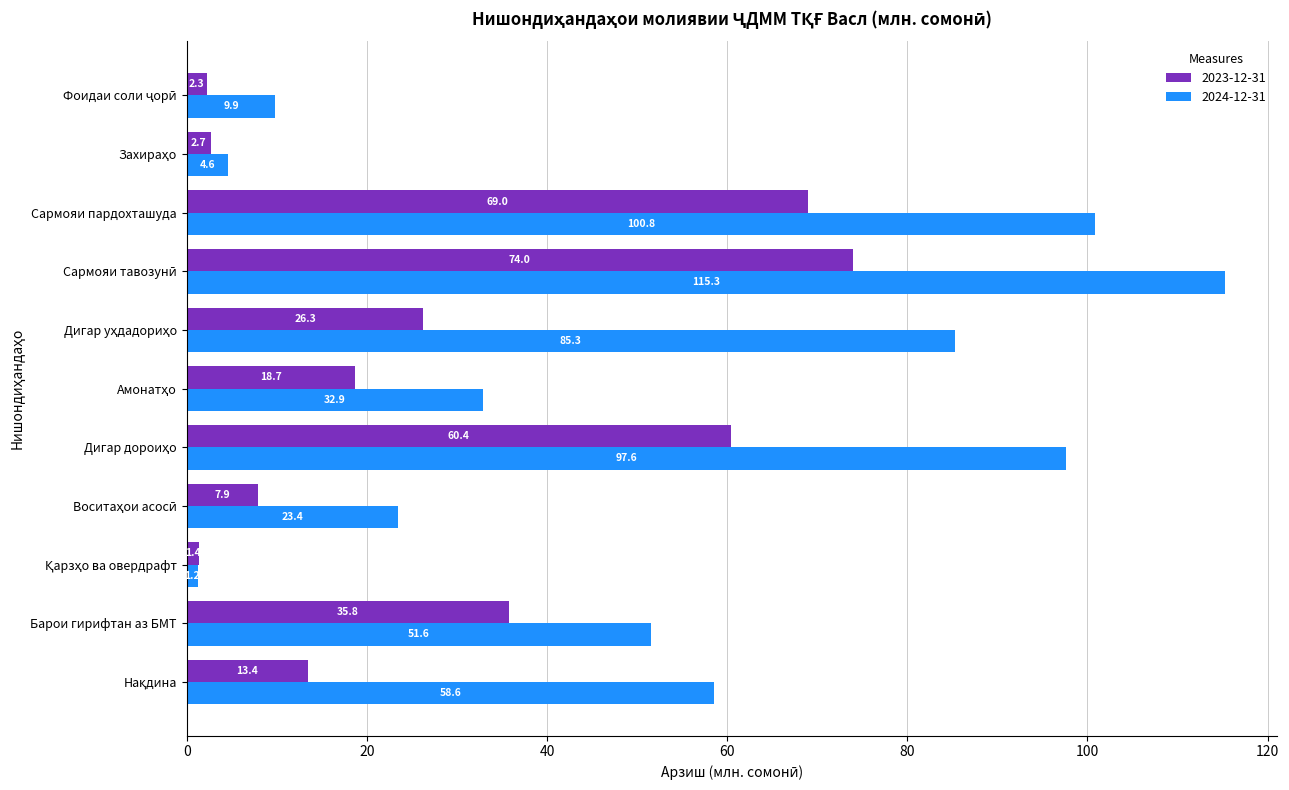

Rank the series by their average value, from highest to lowest.

2024-12-31, 2023-12-31